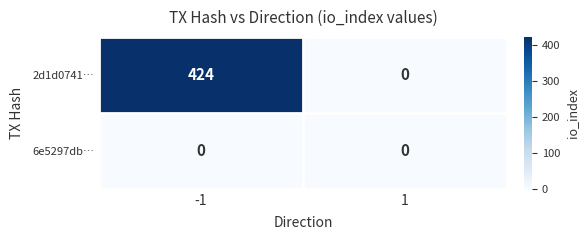

What is the greatest value displayed?

424